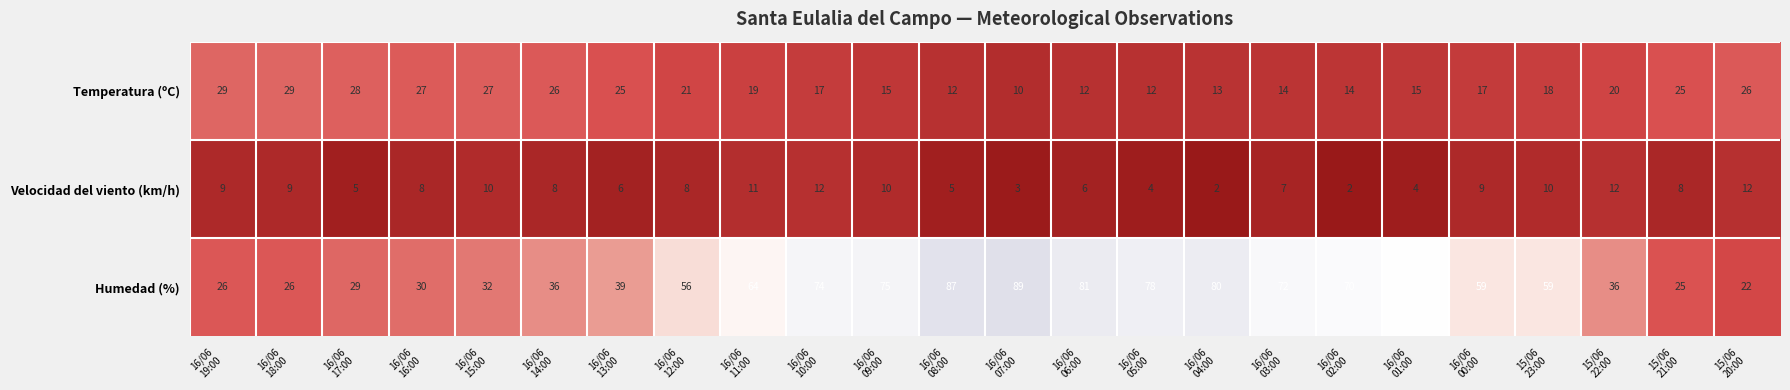

How many Velocidad del viento (km/h) values are between 5 and 10?

15